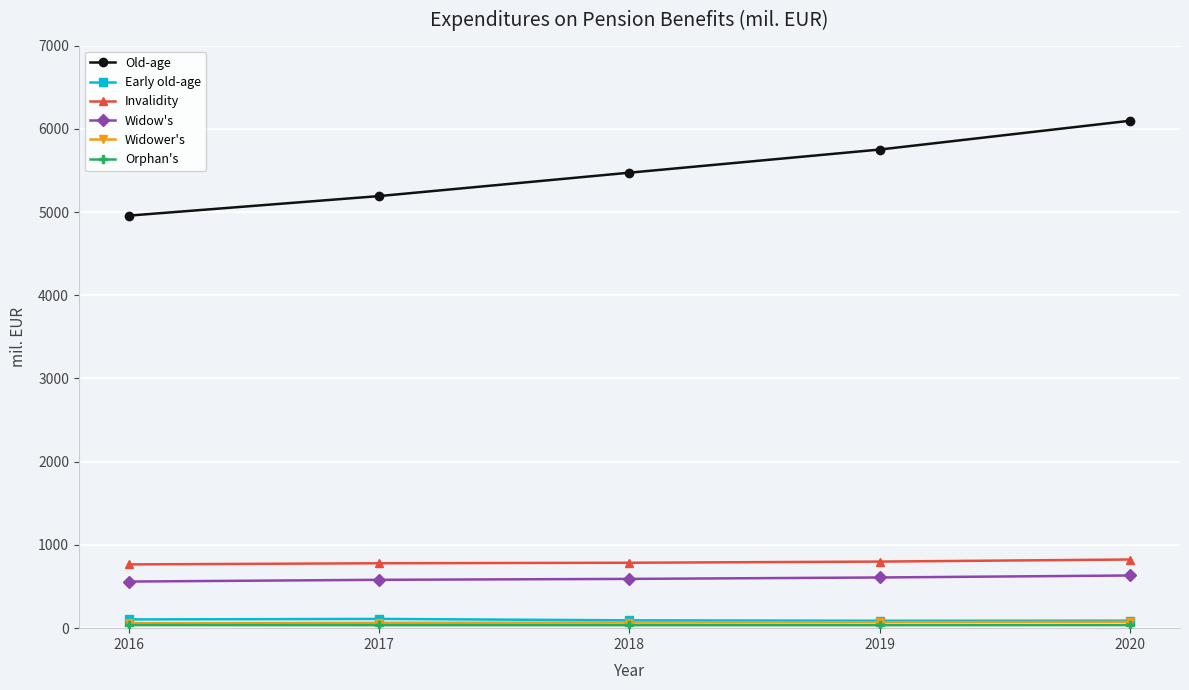

Where is Old-age nearest to the value 5527?

2018